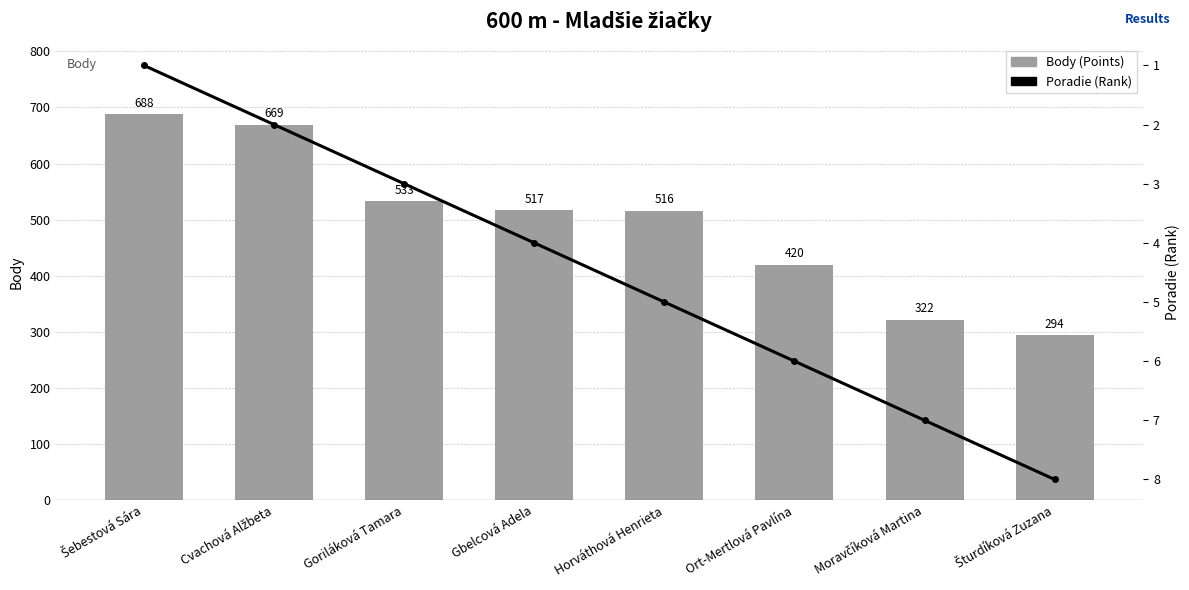

Where does the Poradie (Rank) series first go above 5?

Ort-Mertlová Pavlína